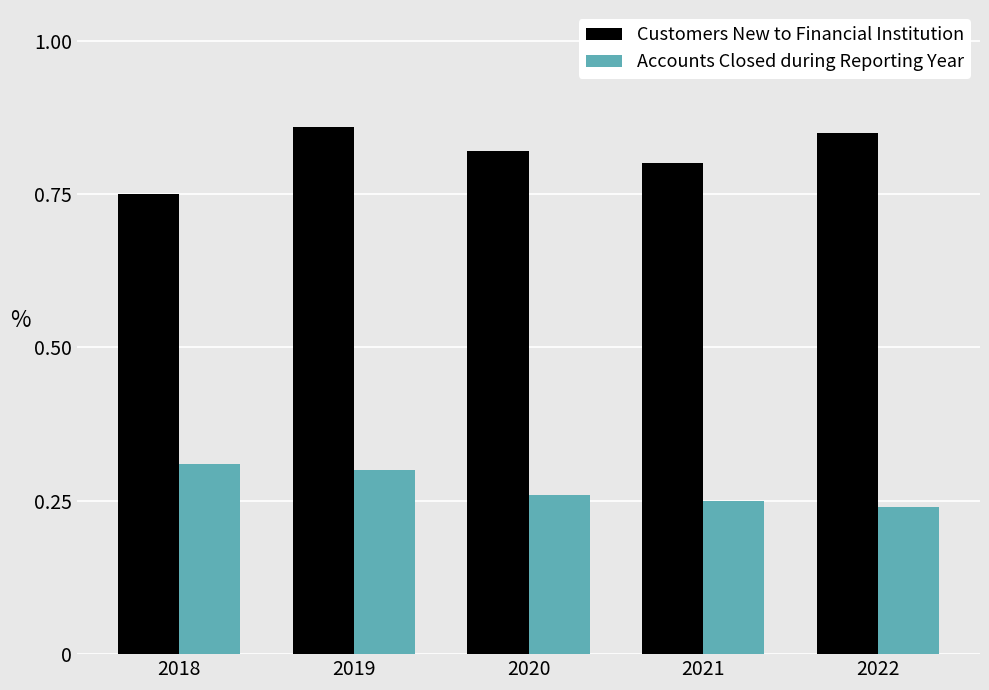

List the series in order of their overall mean, highest first.

Customers New to Financial Institution, Accounts Closed during Reporting Year